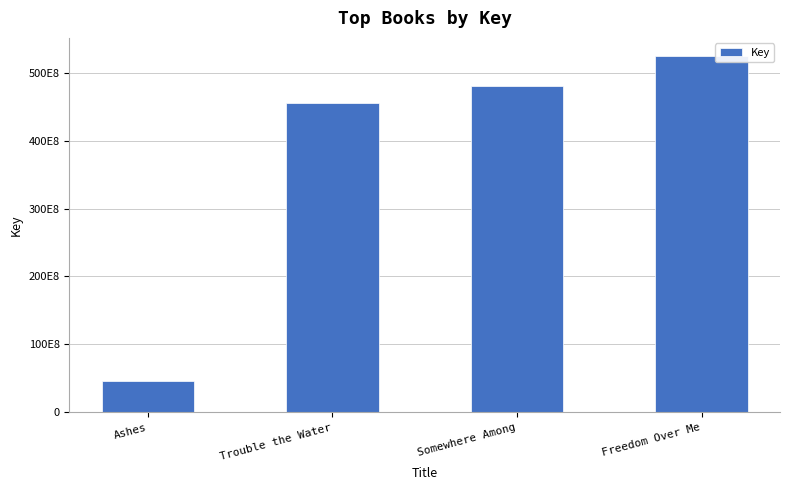

The value at Freedom Over Me is 524910805. True or false?

True